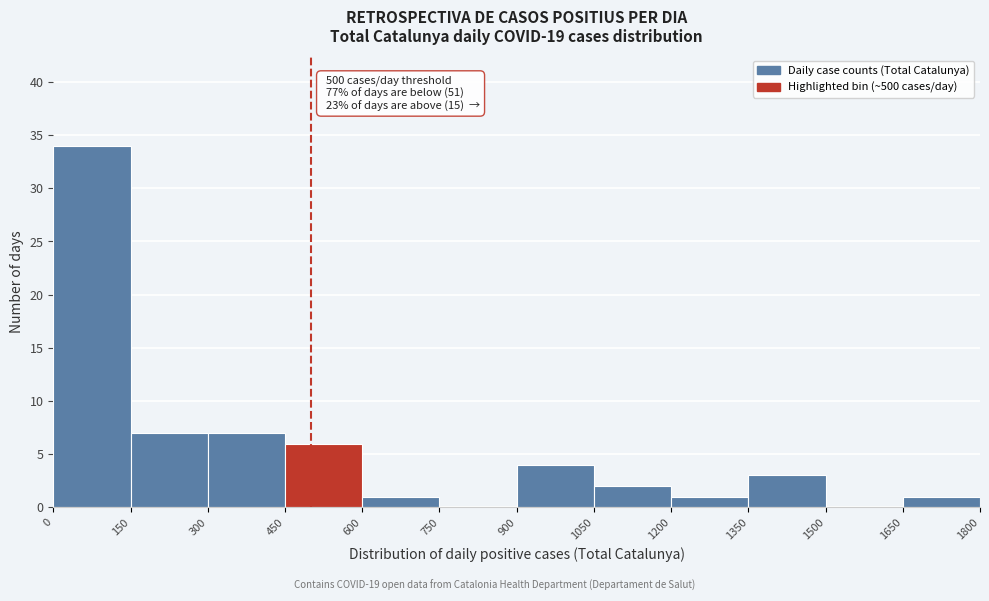

Over which range of the x-axis is the bar tallest?

0 to 150